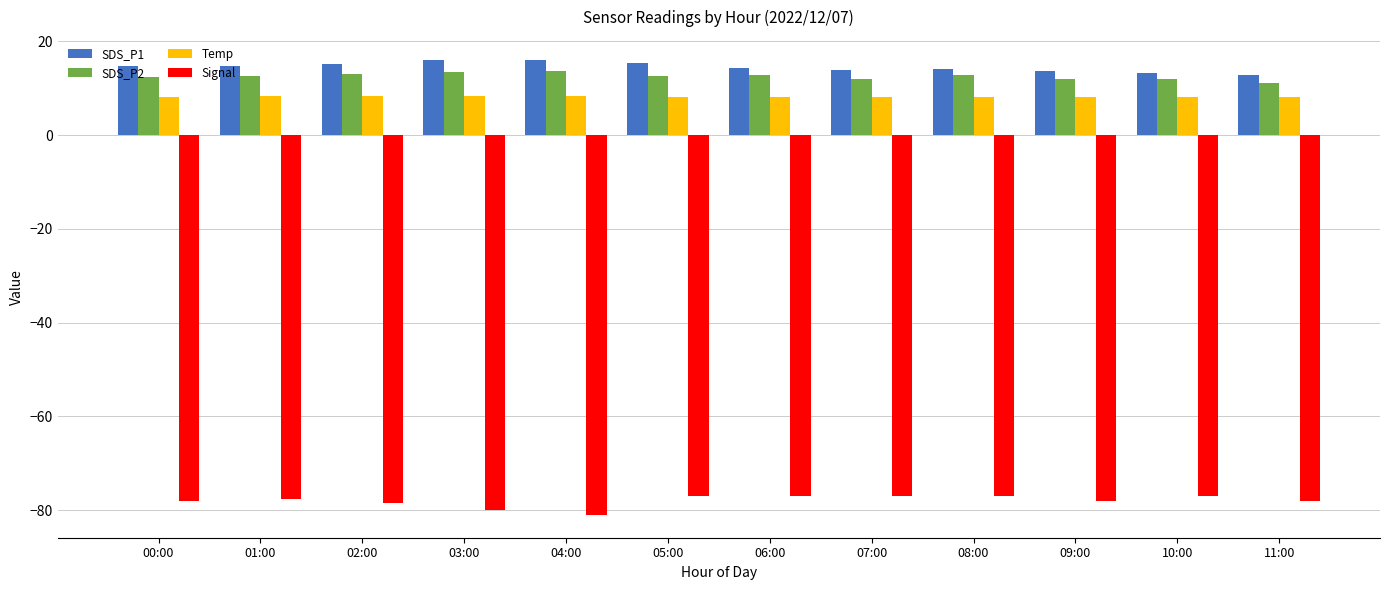

What is the smallest value displayed?

-81.0